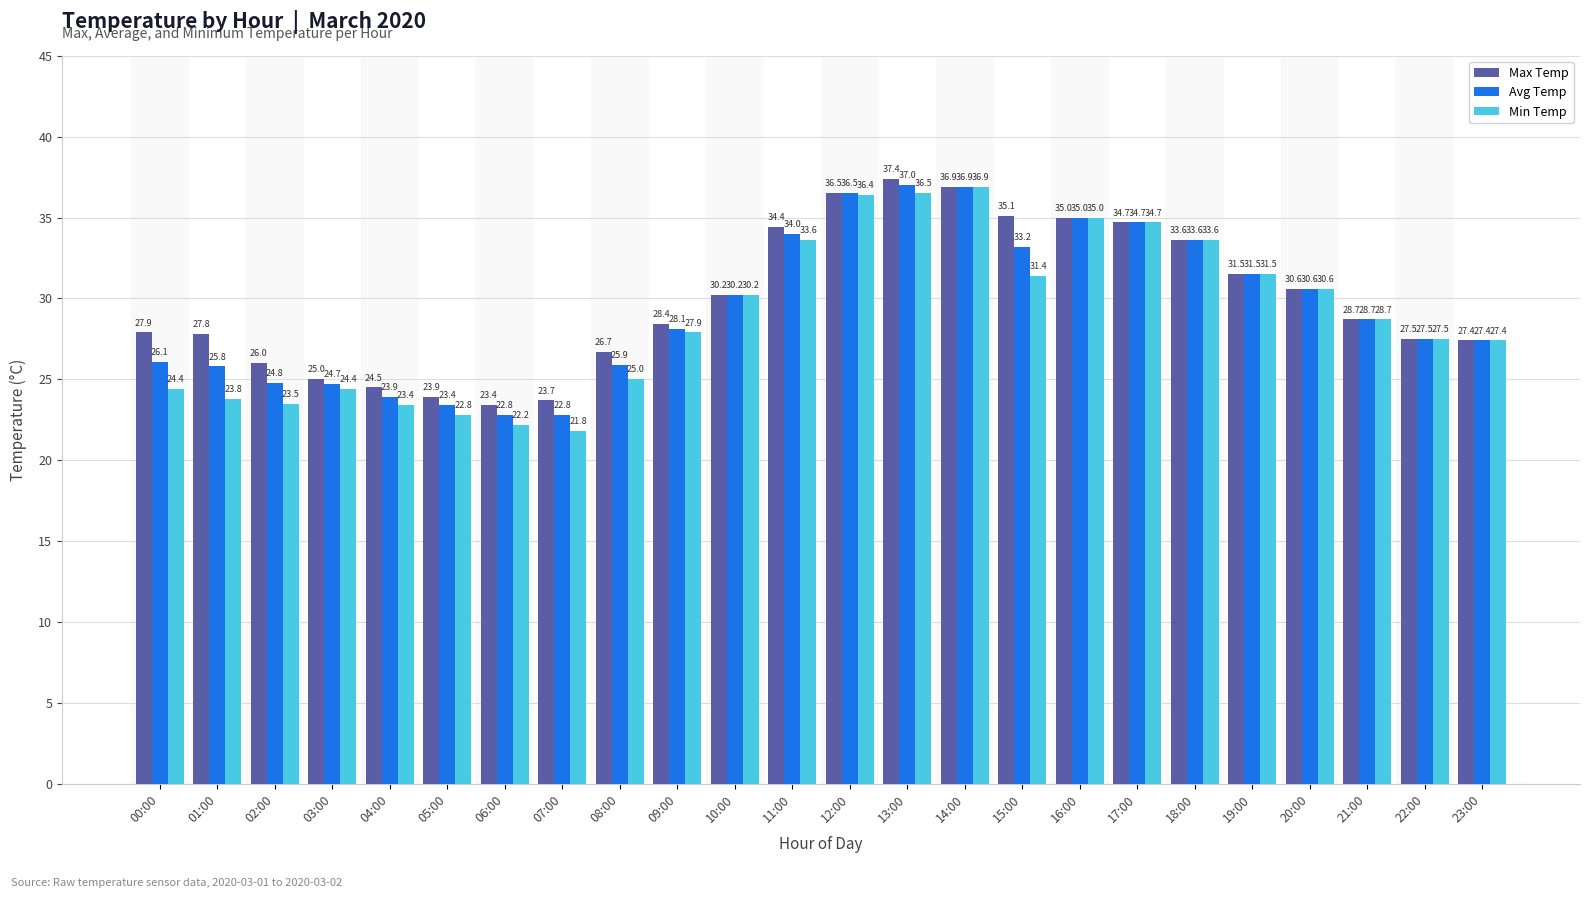

Reading left to right, list all the values displayed in this chart.

Max Temp: 27.9	27.8	26.0	25.0	24.5	23.9	23.4	23.7	26.7	28.4	30.2	34.4	36.5	37.4	36.9	35.1	35.0	34.7	33.6	31.5	30.6	28.7	27.5	27.4
Avg Temp: 26.1	25.8	24.8	24.7	23.9	23.4	22.8	22.8	25.9	28.1	30.2	34.0	36.5	37.0	36.9	33.2	35.0	34.7	33.6	31.5	30.6	28.7	27.5	27.4
Min Temp: 24.4	23.8	23.5	24.4	23.4	22.8	22.2	21.8	25.0	27.9	30.2	33.6	36.4	36.5	36.9	31.4	35.0	34.7	33.6	31.5	30.6	28.7	27.5	27.4